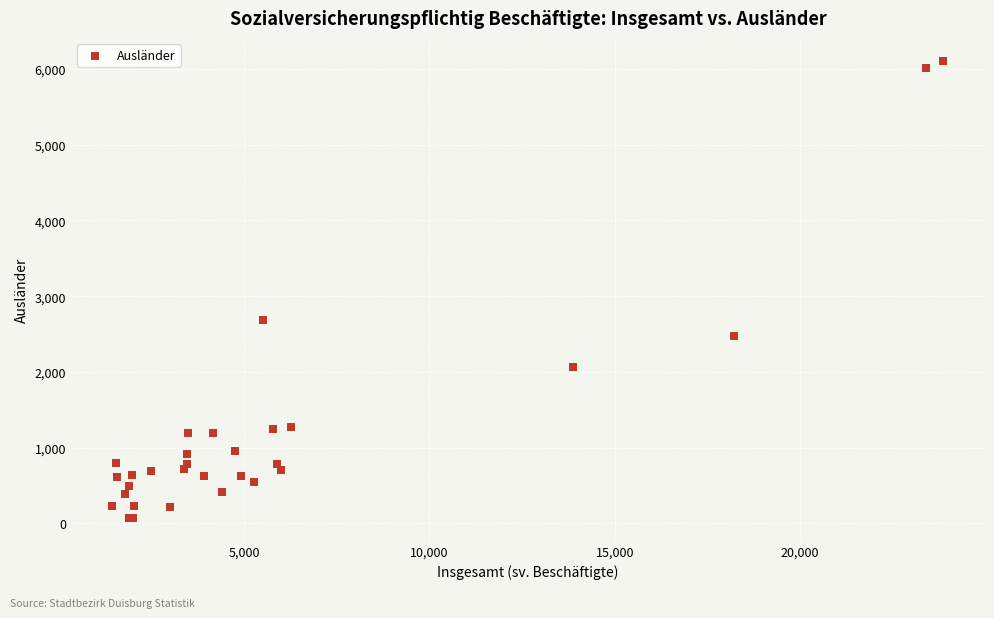

What Y value in the scatter plot is closest to 3090?

2690